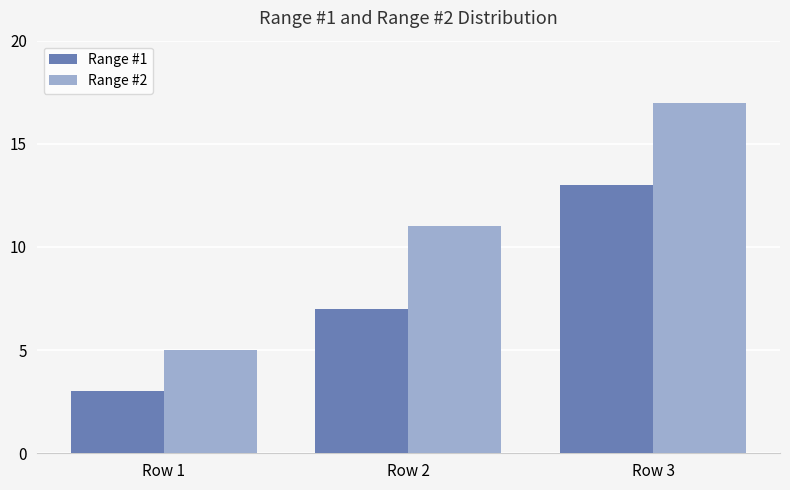

Reading left to right, extract all data points from this chart.

Range #1: Row 1=3	Row 2=7	Row 3=13
Range #2: Row 1=5	Row 2=11	Row 3=17